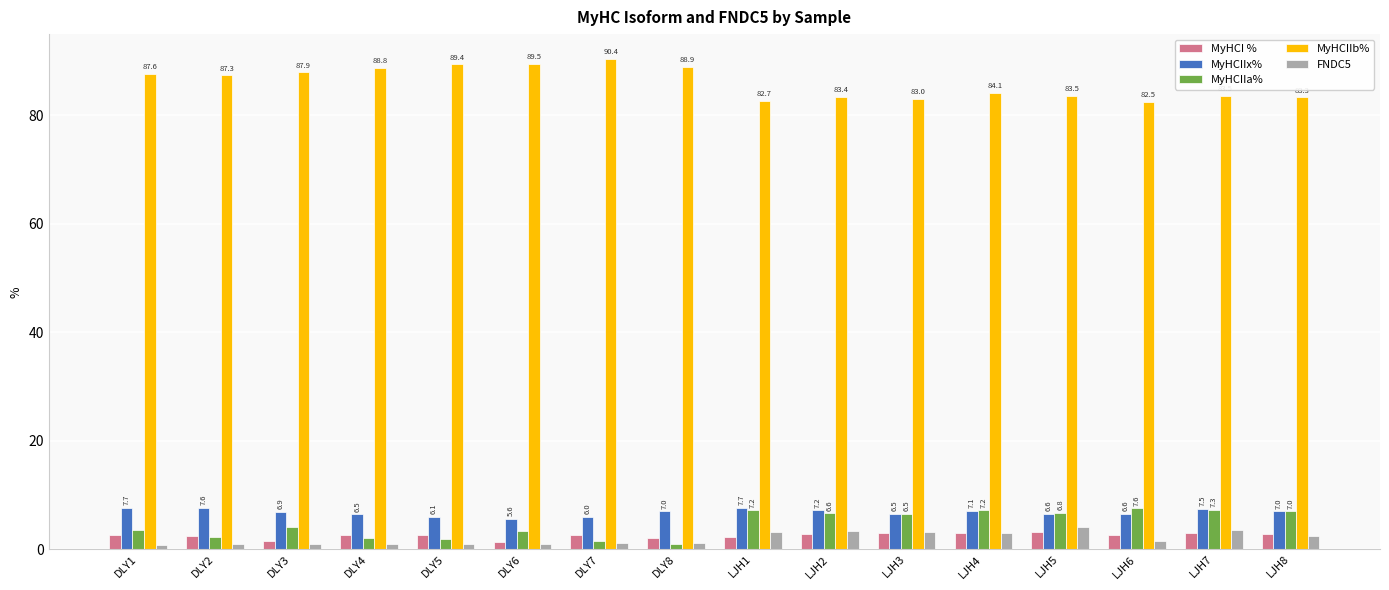

Between DLY2 and DLY7, which series saw the biggest shift?

MyHCIIb%